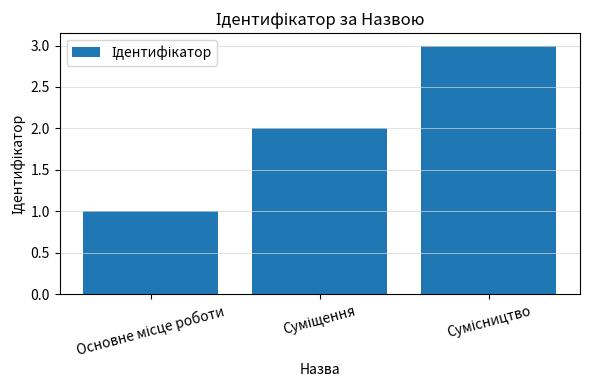

What is the greatest value displayed?

3